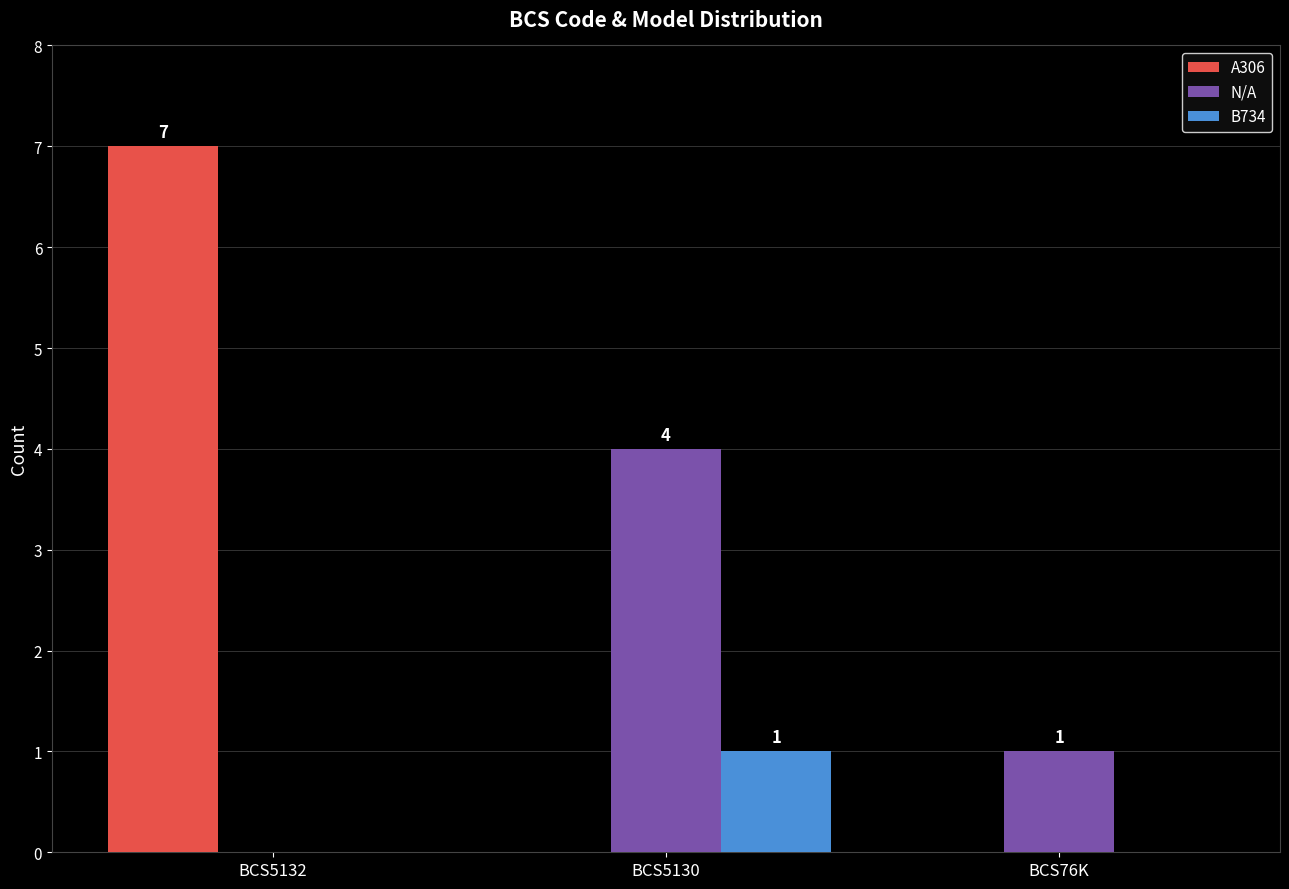

How many series are shown in this chart?

3